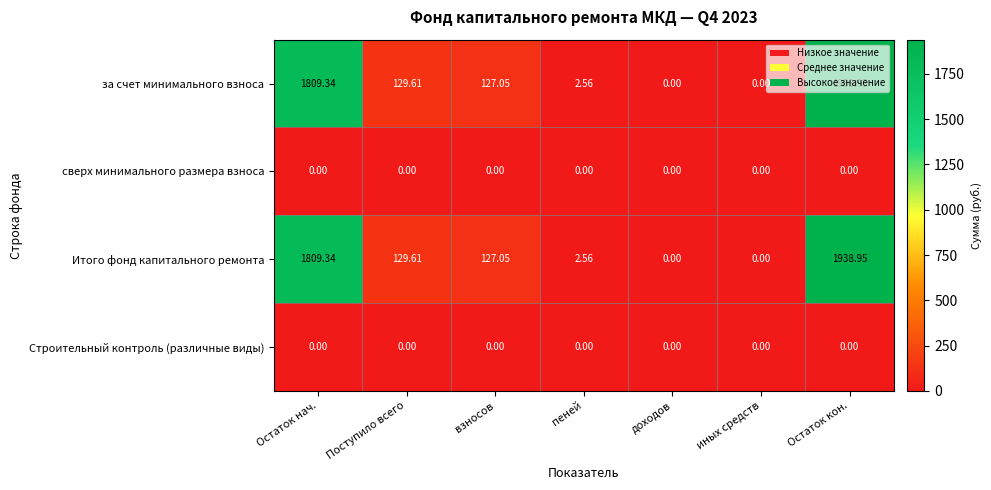

How many values in the Итого фонд капитального ремонта series are below 127?

3